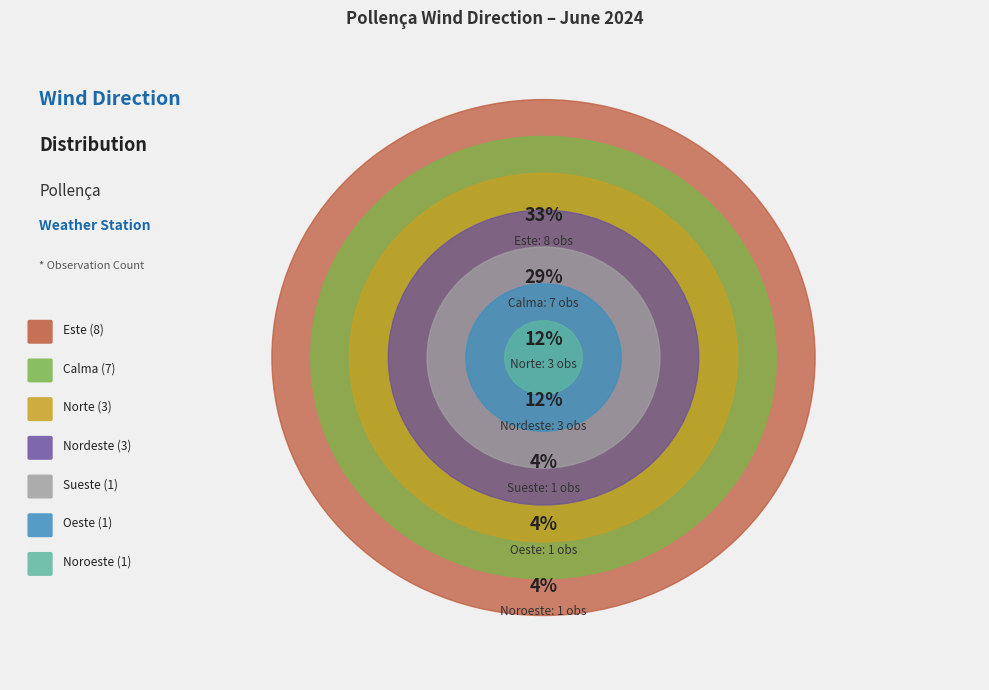

Which category has the smallest portion of the pie?

Noroeste